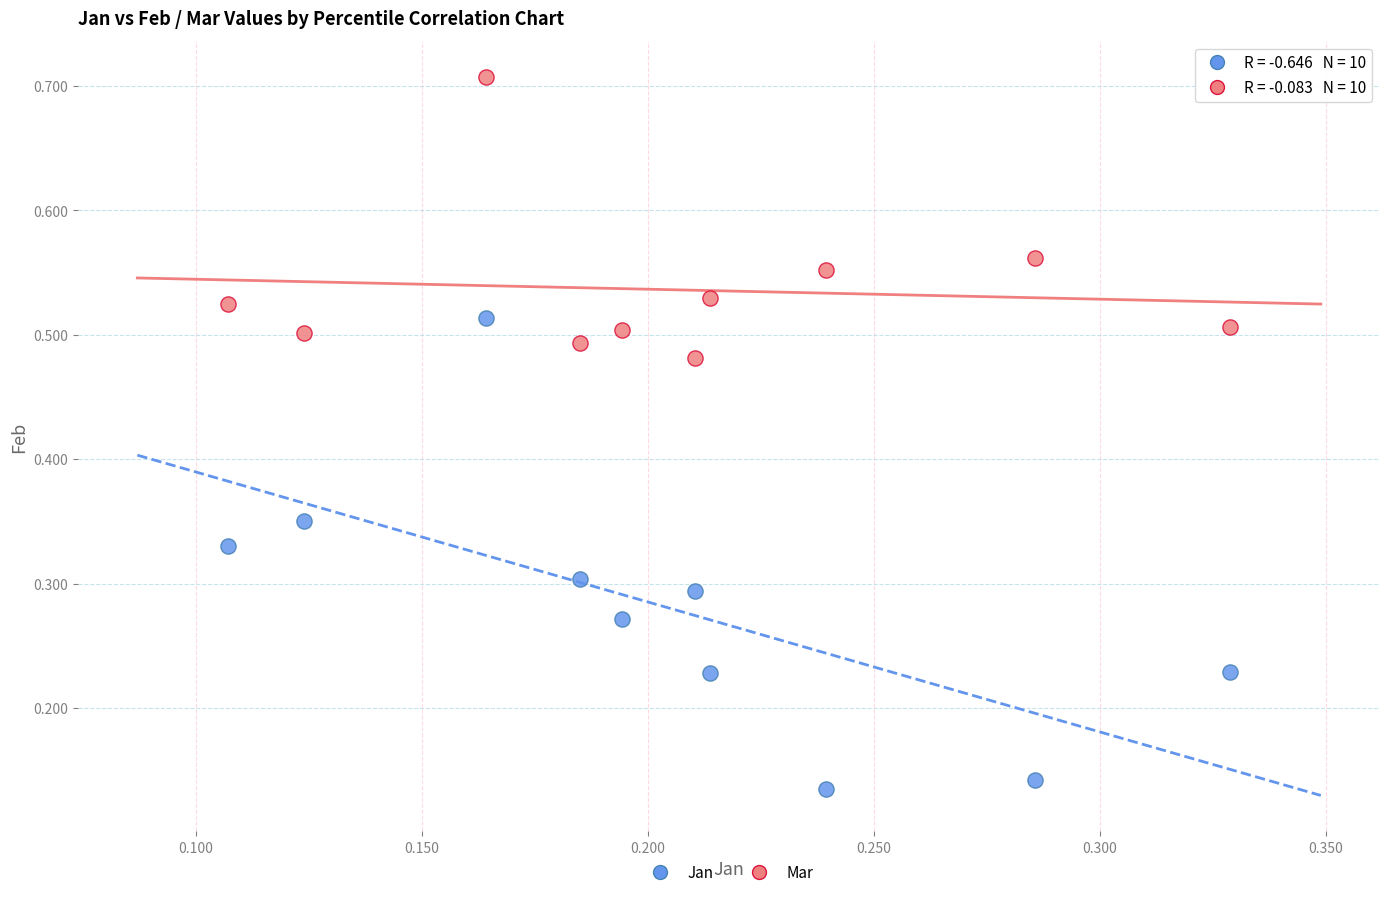

Which series reaches the minimum Y coordinate?

Jan